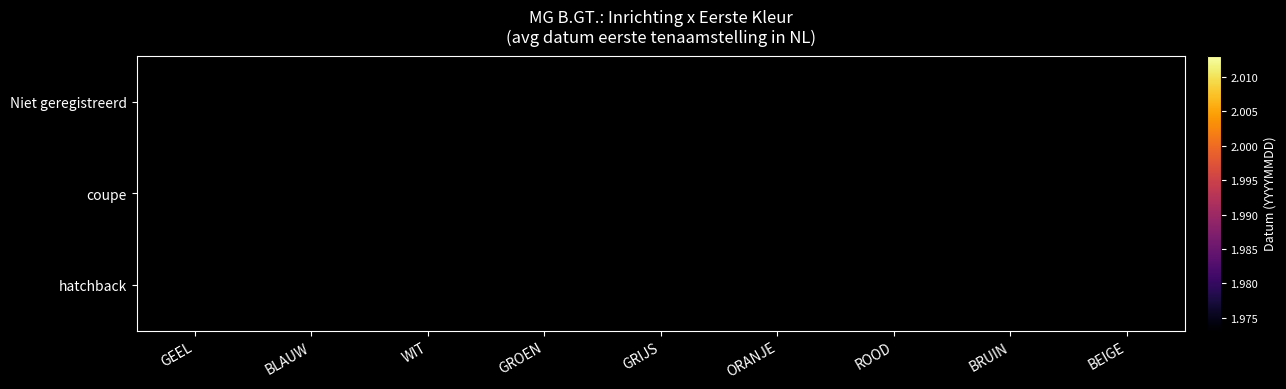

What is the minimum value for Niet geregistreerd?

19731130.0